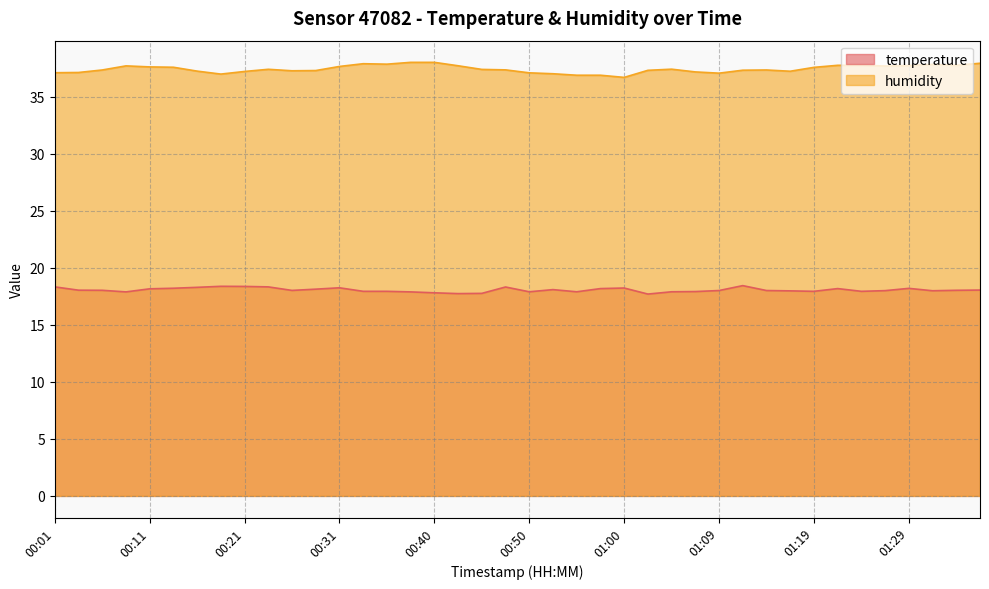

How many data points in humidity are less than 37?

3